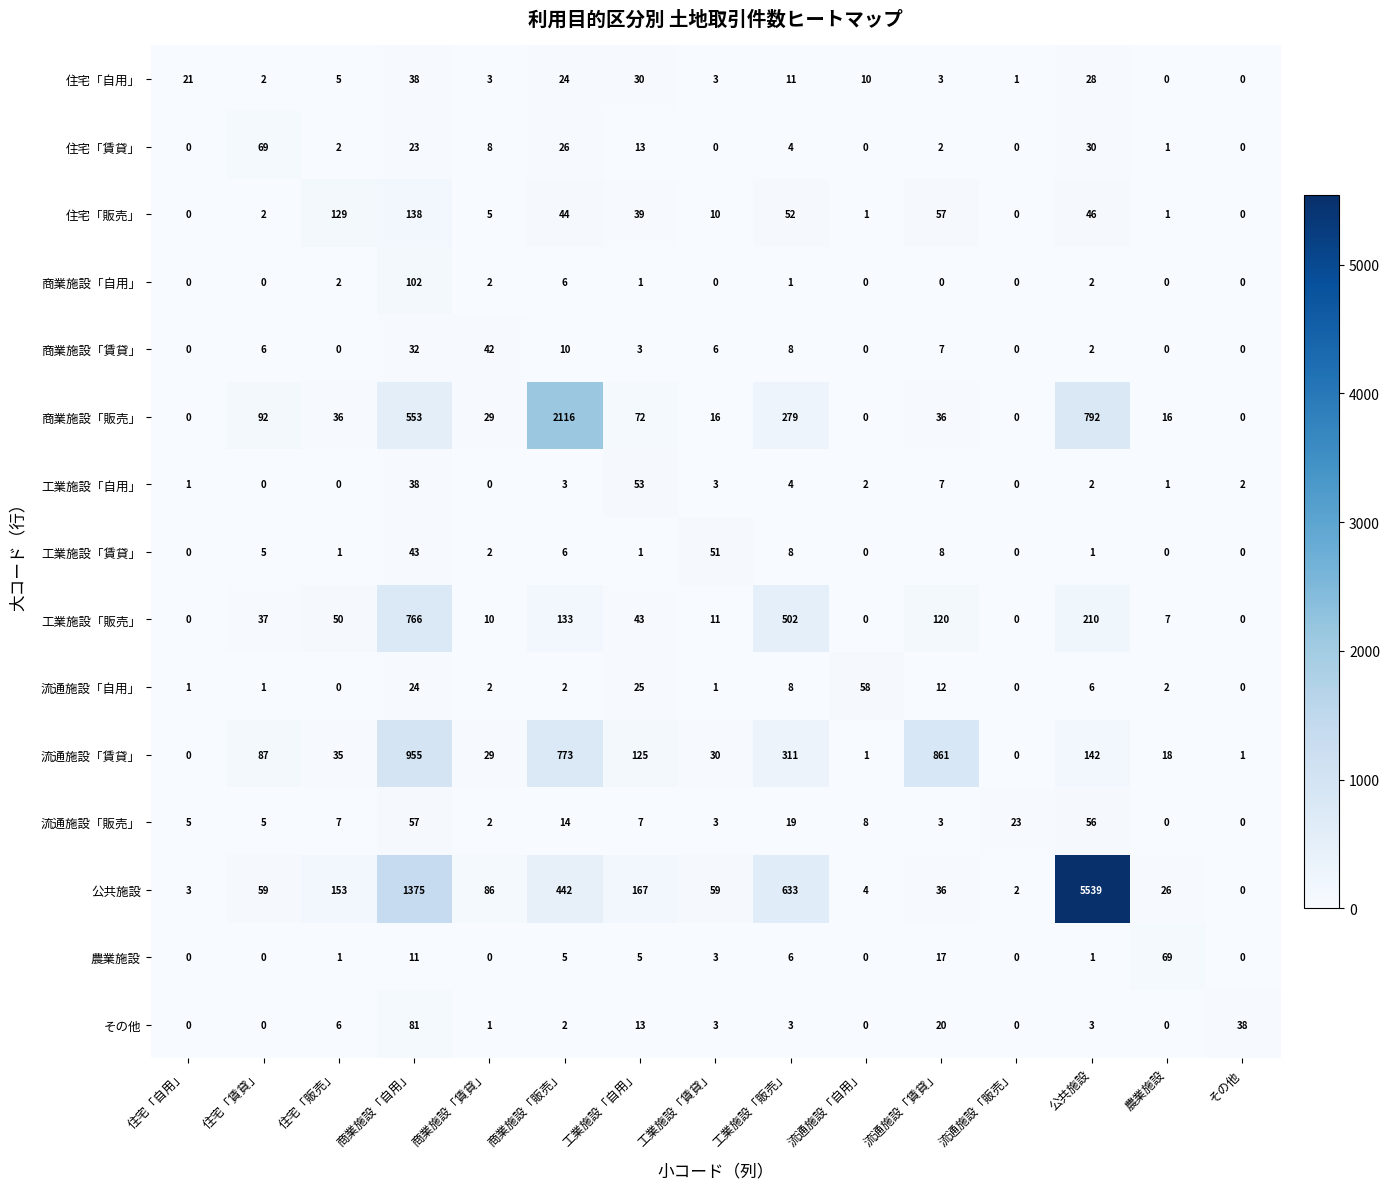

What is the difference between the highest and lowest values at 流通施設「賃貸」?

861